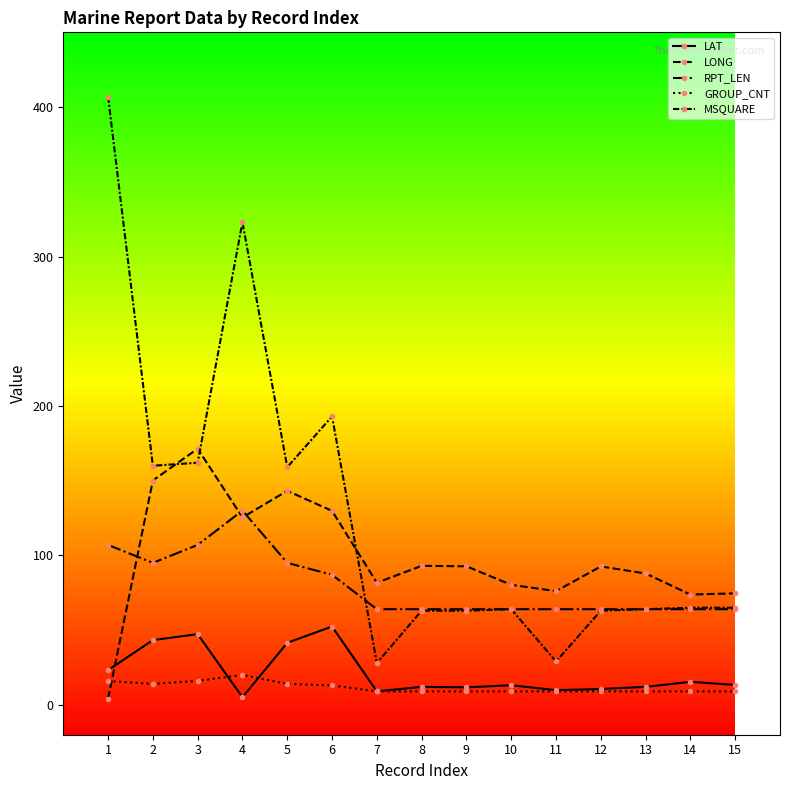

Which series changed the most between 4 and 15?

MSQUARE